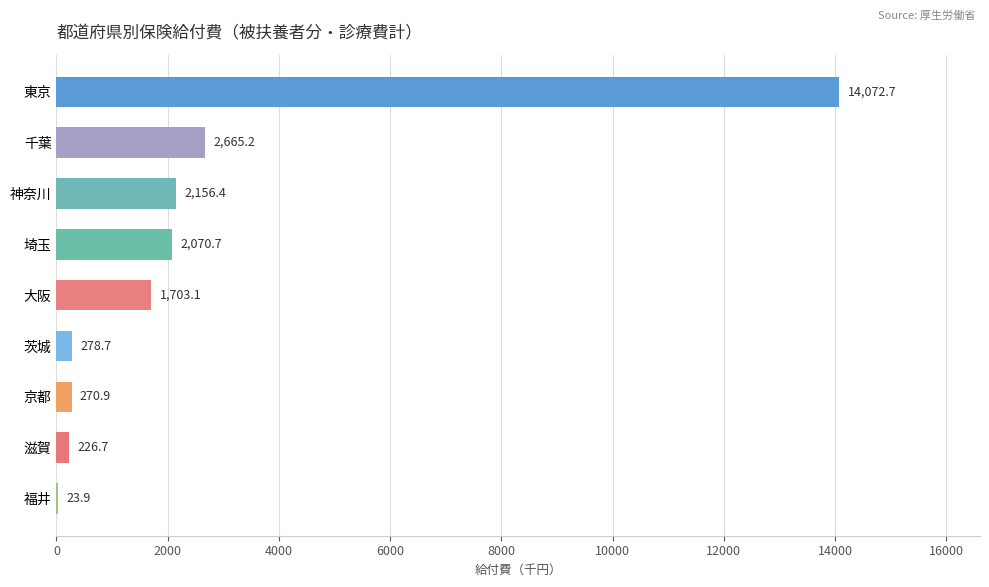

What is the maximum value shown in the chart?

14072.7